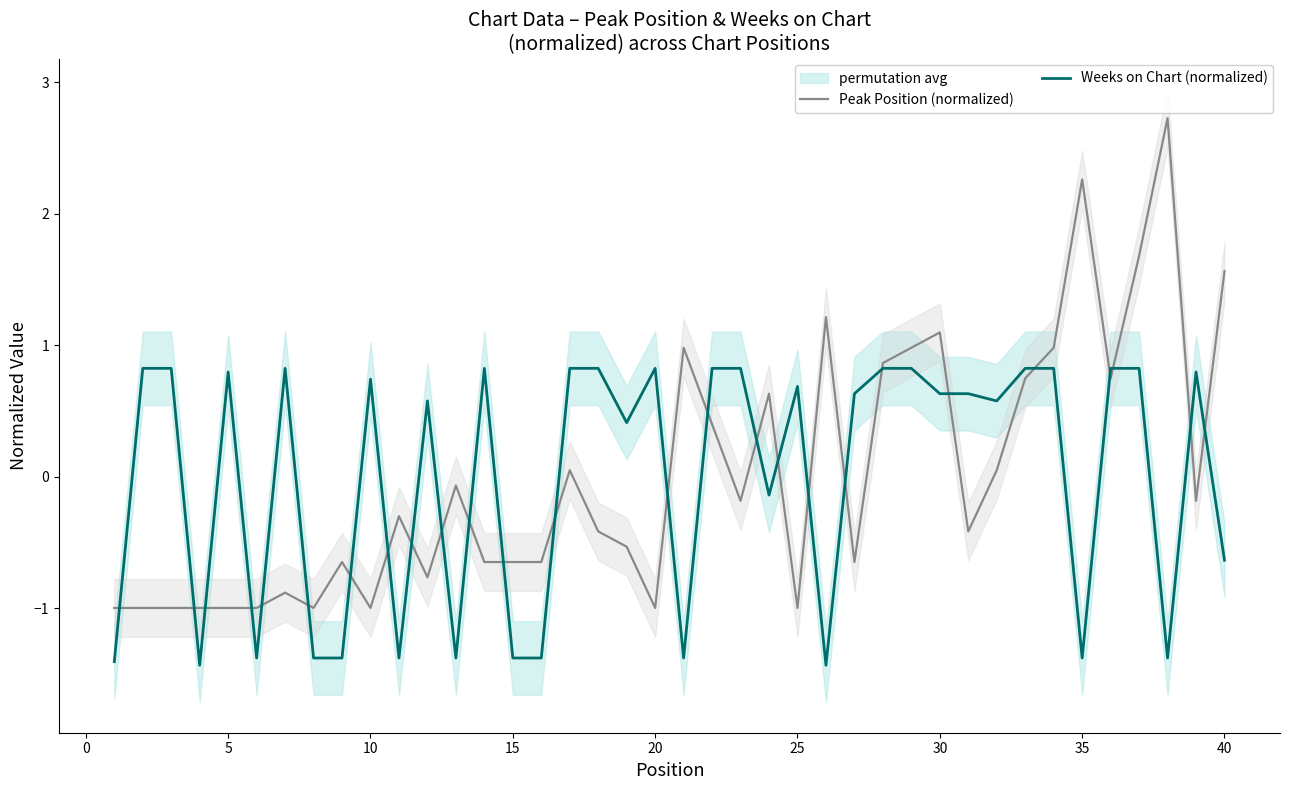

Reading left to right, transcribe all the data shown in this chart.

Peak Position (normalized): -1.0	-1.0	-1.0	-1.0	-1.0	-1.0	-0.9	-1.0	-0.6	-1.0	-0.3	-0.8	-0.1	-0.6	-0.6	-0.6	0.0	-0.4	-0.5	-1.0	1.0	0.4	-0.2	0.6	-1.0	1.2	-0.6	0.9	1.0	1.1	-0.4	0.0	0.7	1.0	2.3	0.7	1.7	2.7	-0.2	1.6
Weeks on Chart (normalized): -1.4	0.8	0.8	-1.4	0.8	-1.4	0.8	-1.4	-1.4	0.7	-1.4	0.6	-1.4	0.8	-1.4	-1.4	0.8	0.8	0.4	0.8	-1.4	0.8	0.8	-0.1	0.7	-1.4	0.6	0.8	0.8	0.6	0.6	0.6	0.8	0.8	-1.4	0.8	0.8	-1.4	0.8	-0.6